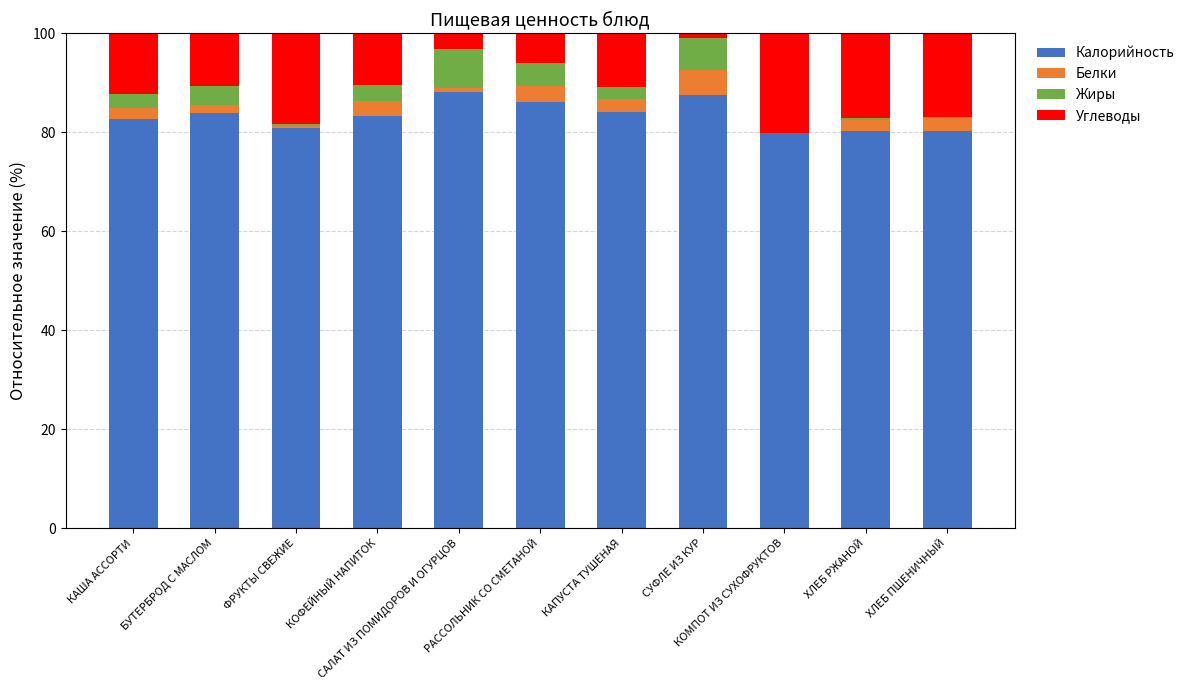

What is the label of the 5th bar from the right?

КАПУСТА ТУШЕНАЯ